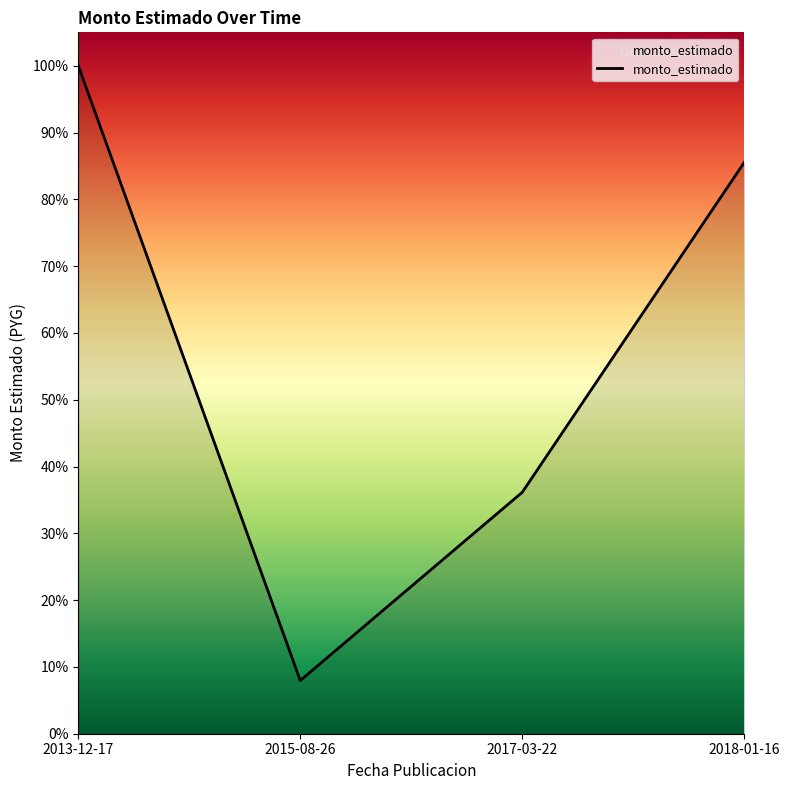

Reading left to right, transcribe all the data shown in this chart.

1.0	0.1	0.4	0.9